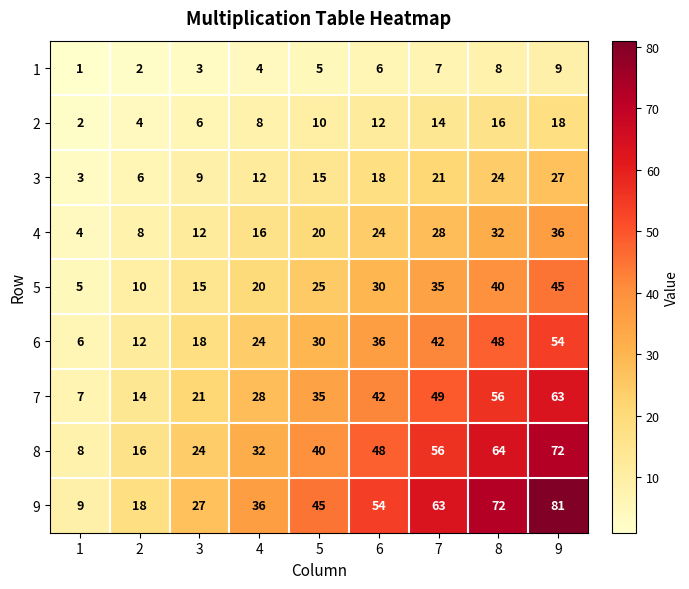

What is the sum of the 1 values at 8 and 6?

14